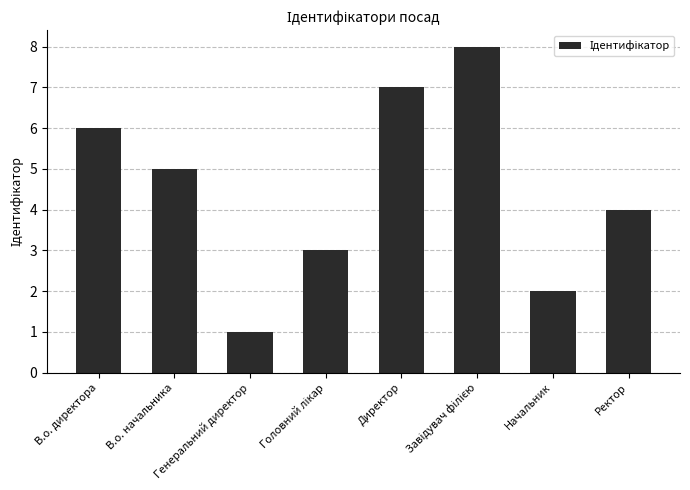

How many bars are there in total?

8